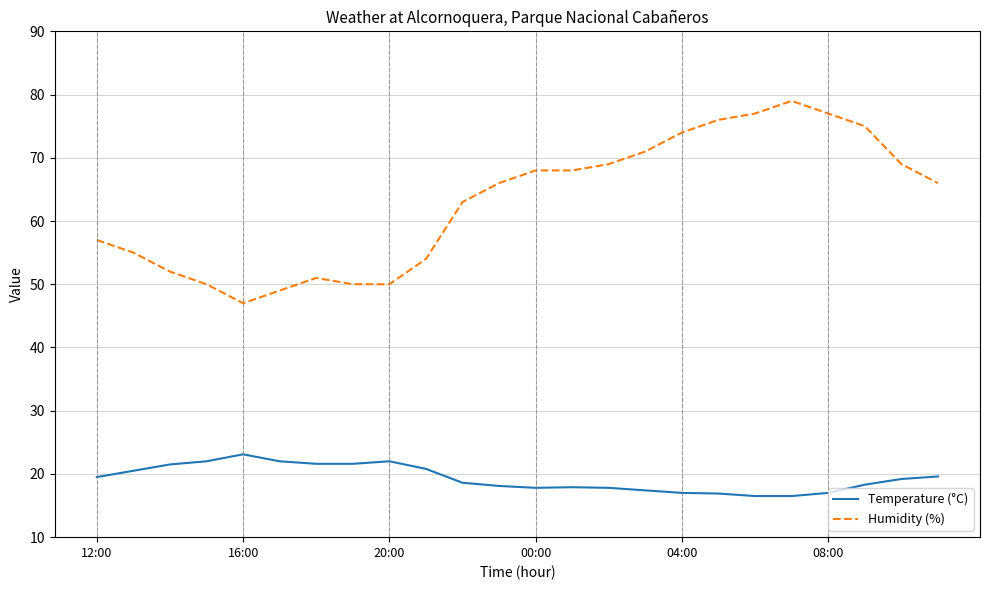

Rank the series by their average value, from lowest to highest.

Temperature (°C), Humidity (%)